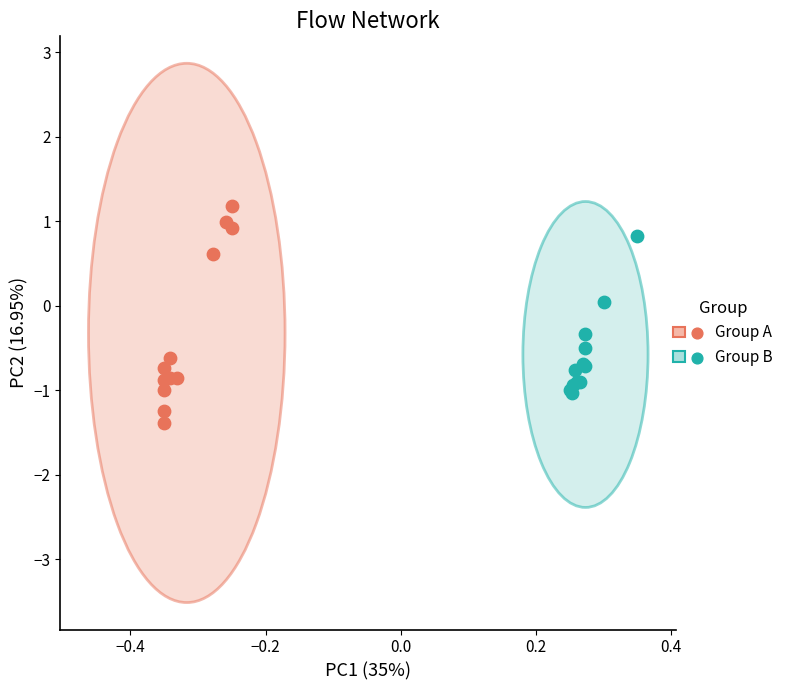

Which series reaches the minimum Y coordinate?

Group A